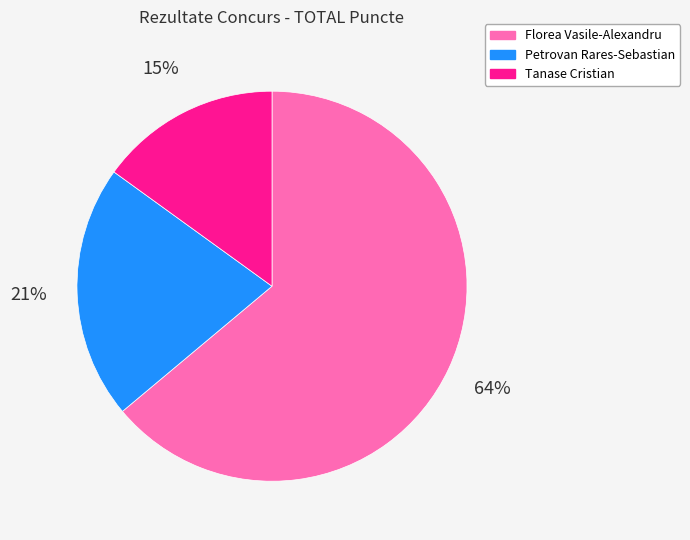

Which category has the smallest portion of the pie?

Tanase Cristian